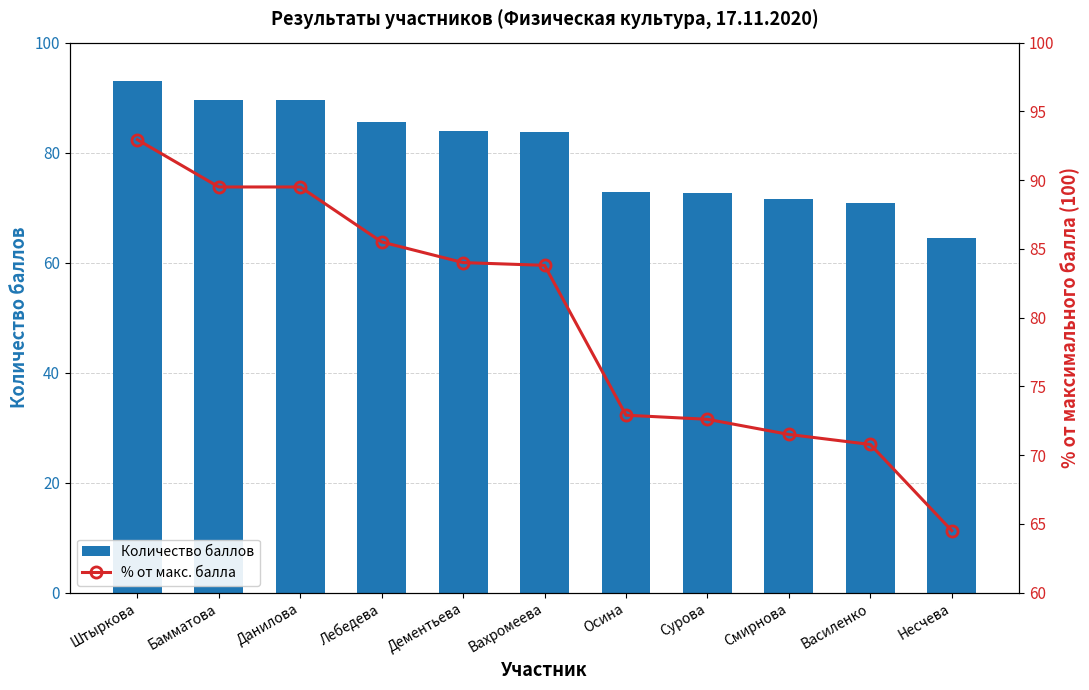

What is the maximum value shown in the chart?

92.9